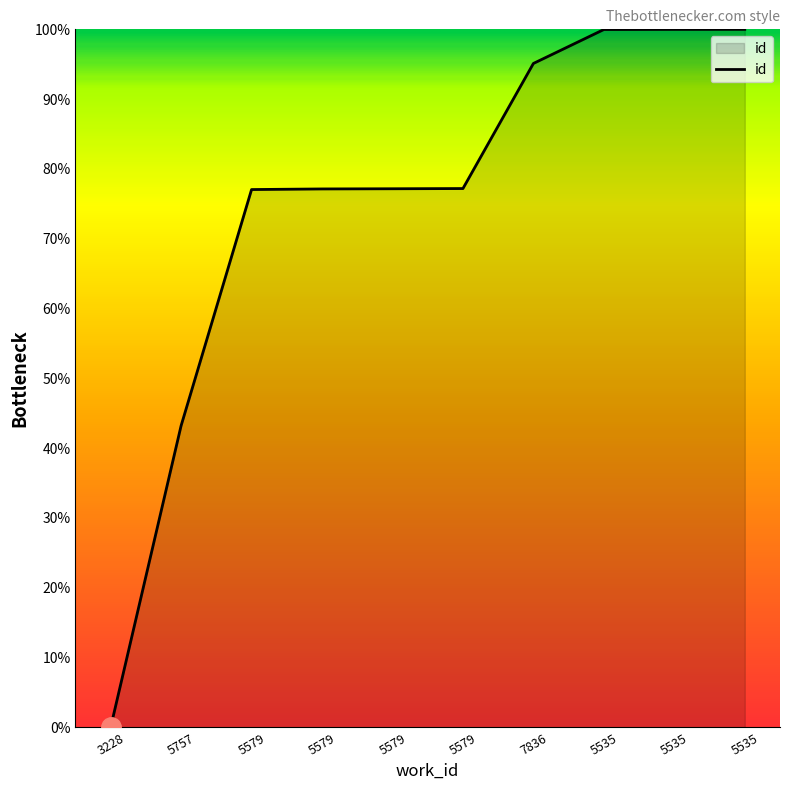

How many lines are shown in the chart?

1